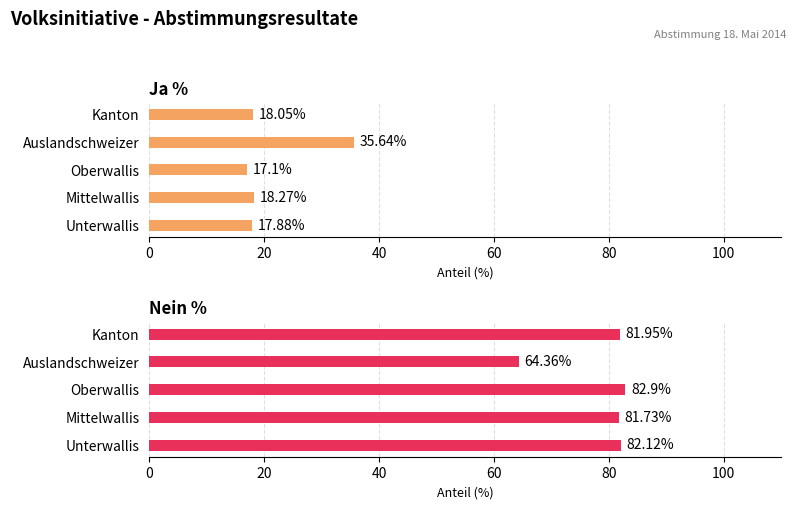

Reading left to right, what are all the values shown in this chart?

Ja %: 0=17.9	20=18.3	40=17.1	60=35.6	80=18.1
Nein %: 0=82.1	20=81.7	40=82.9	60=64.4	80=82.0